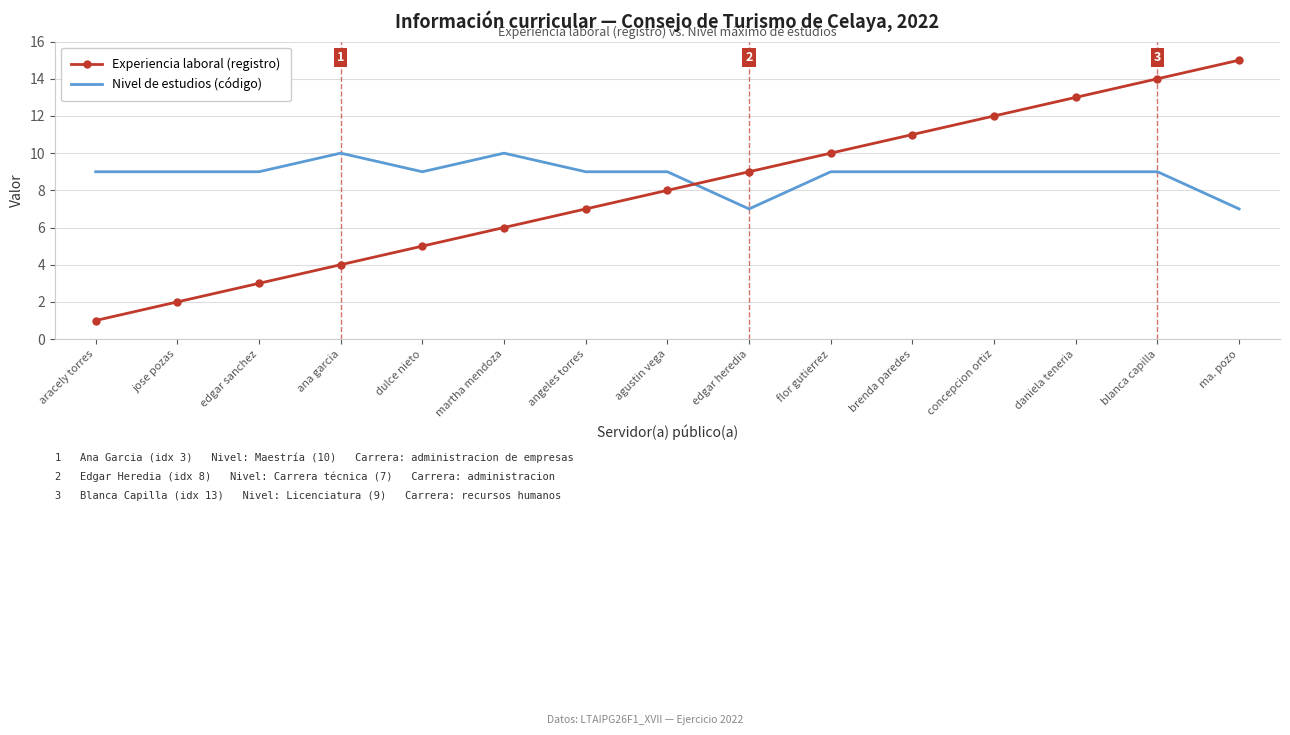

At which label is Experiencia laboral (registro) closest to 8?

agustin vega